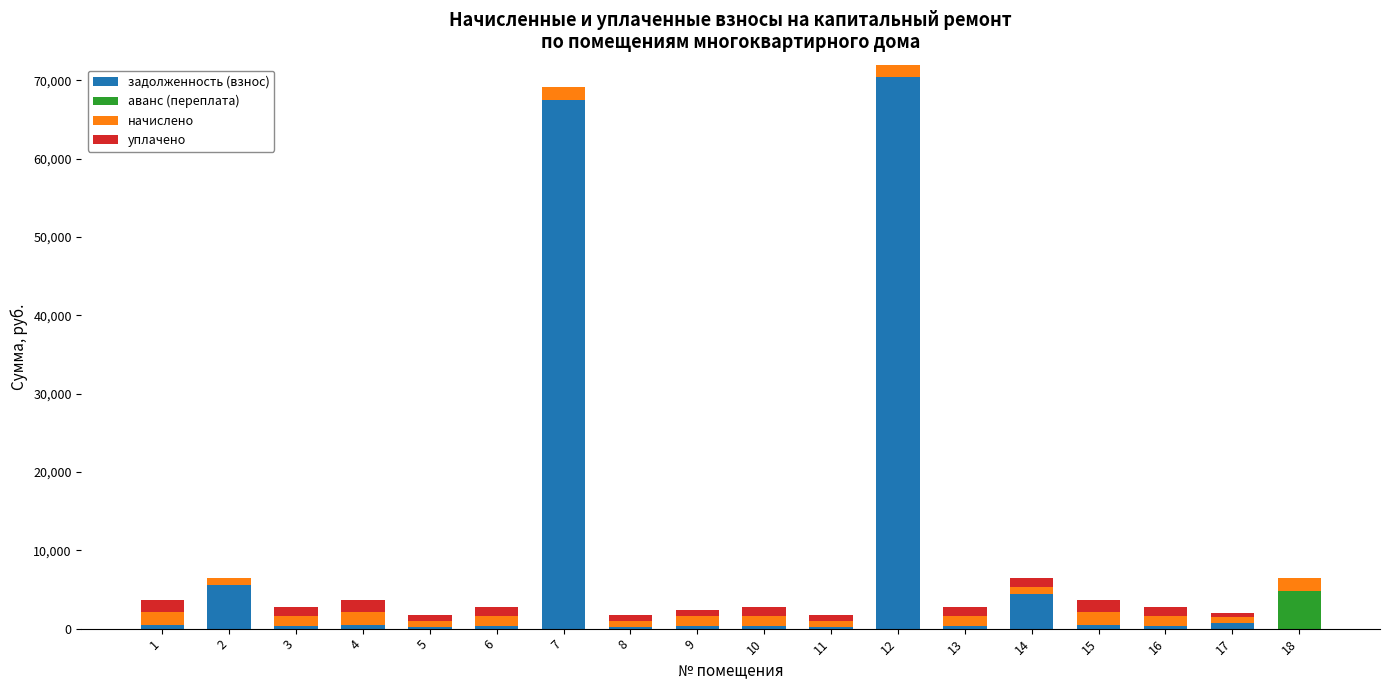

What is the maximum value for задолженность (взнос)?

70396.6